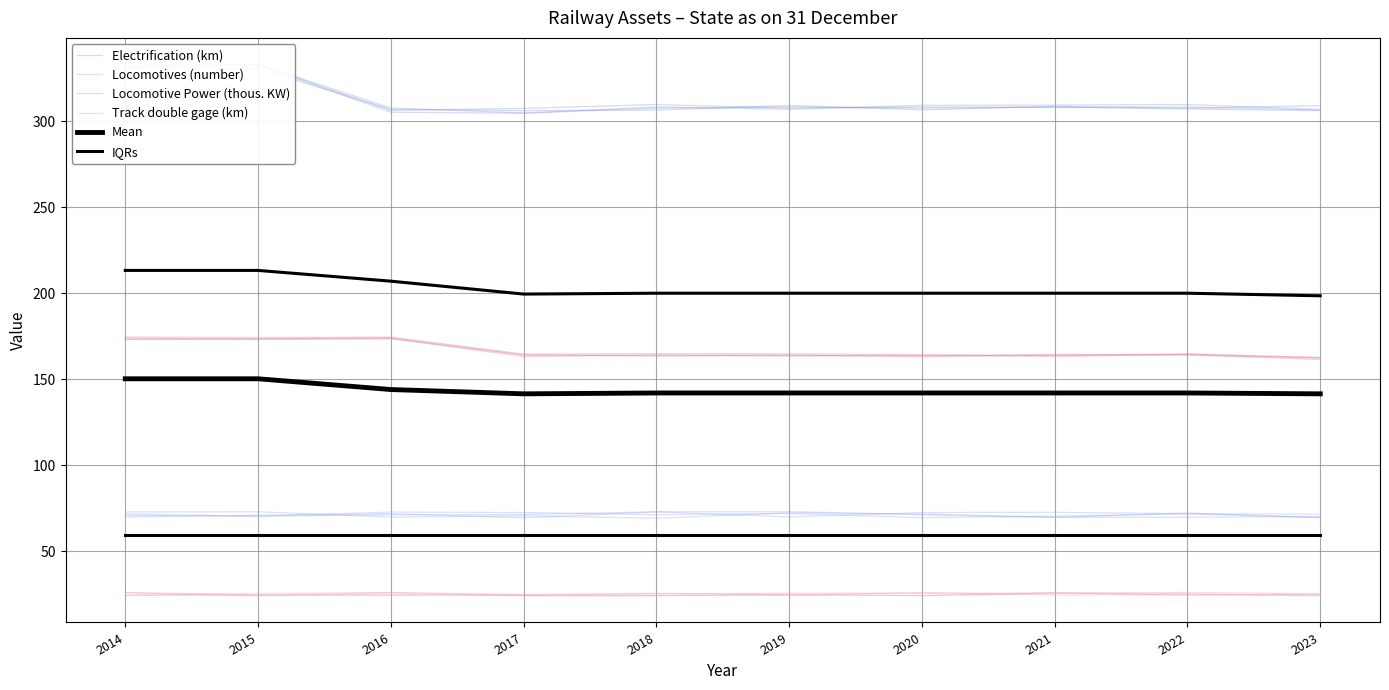

Where does the Locomotive Power (thous. KW) series first go above 164?

2014